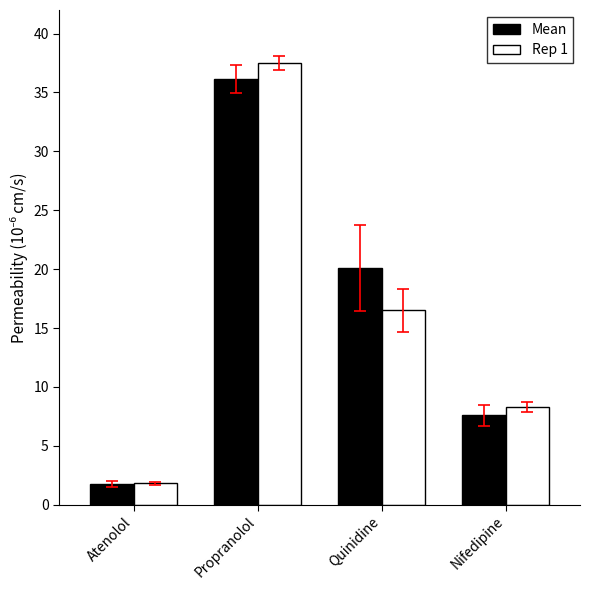

Which series has the largest range (max minus min)?

Rep 1